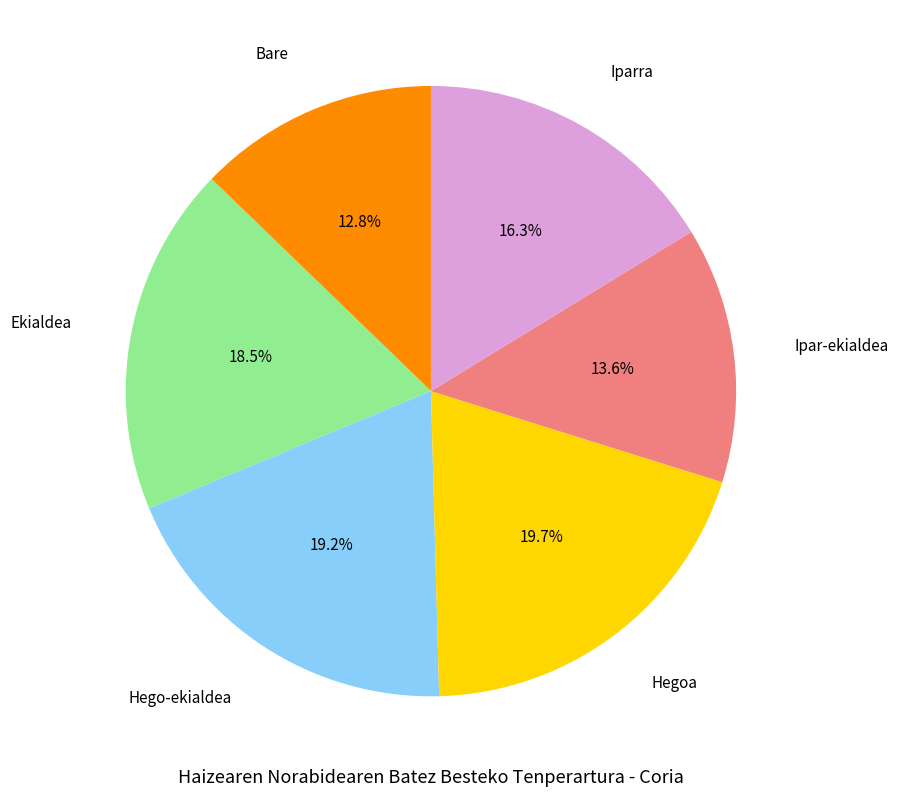

To the nearest percent, what is the average slice percentage?

17%